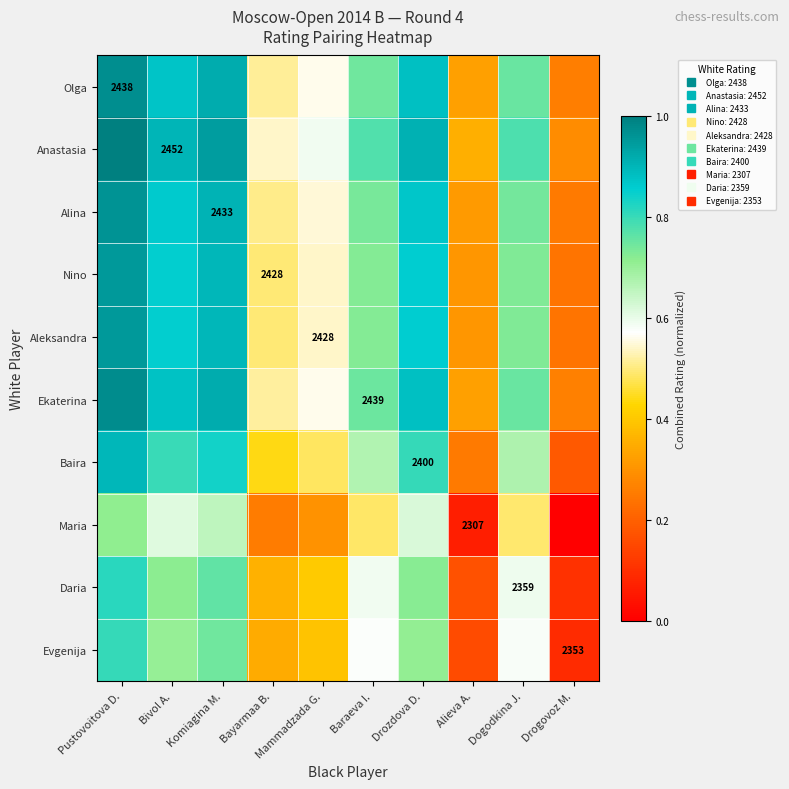

The value of Alina at Bayarmaa B. is 0.3. True or false?

False